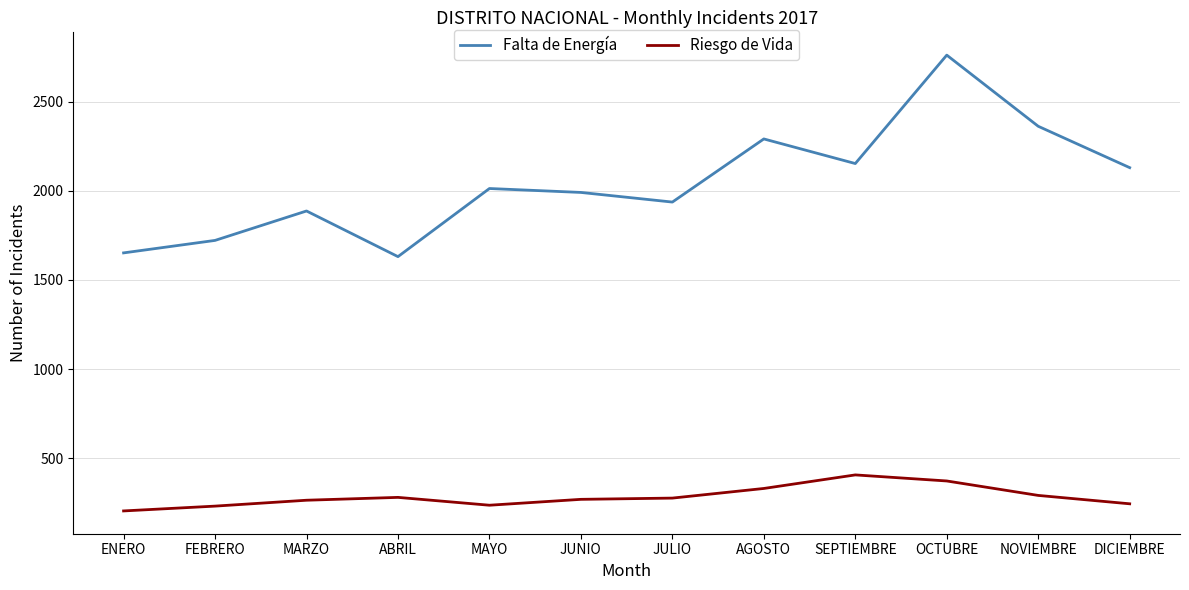

Between OCTUBRE and DICIEMBRE, which series saw the biggest shift?

Falta de Energía